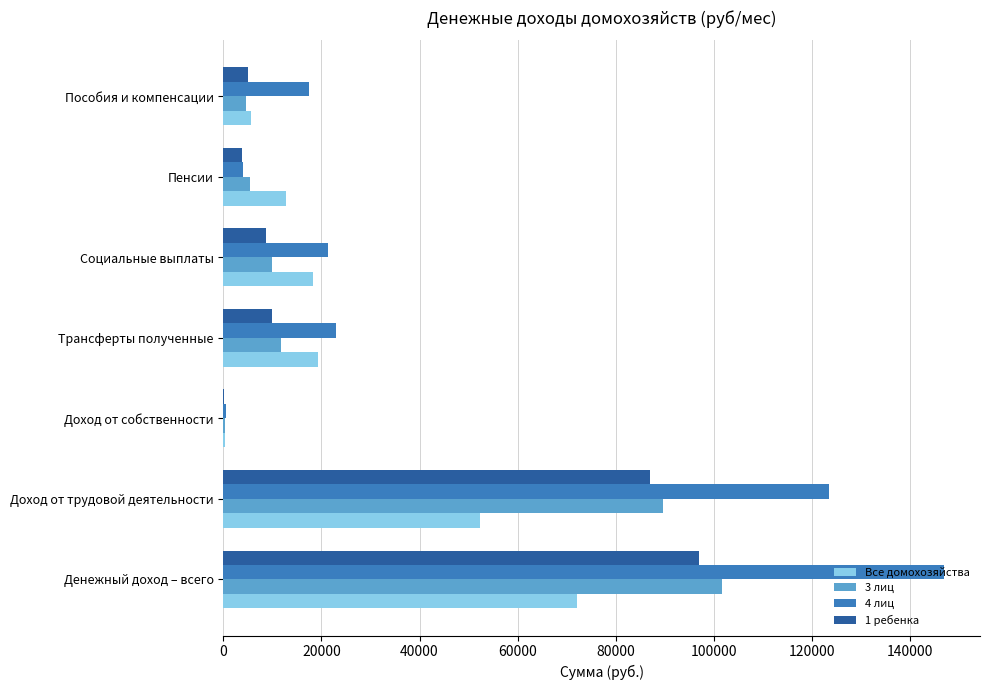

What is the greatest value displayed?

146940.0